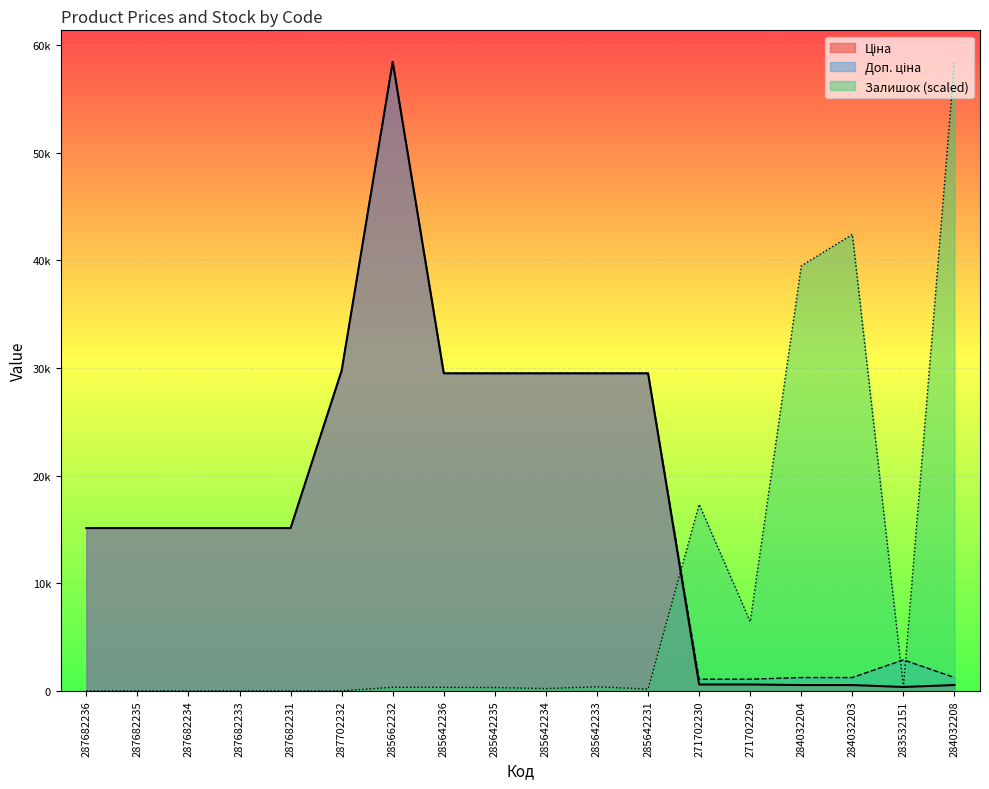

What is the difference between the maximum and minimum values in the Ціна series?

58066.7